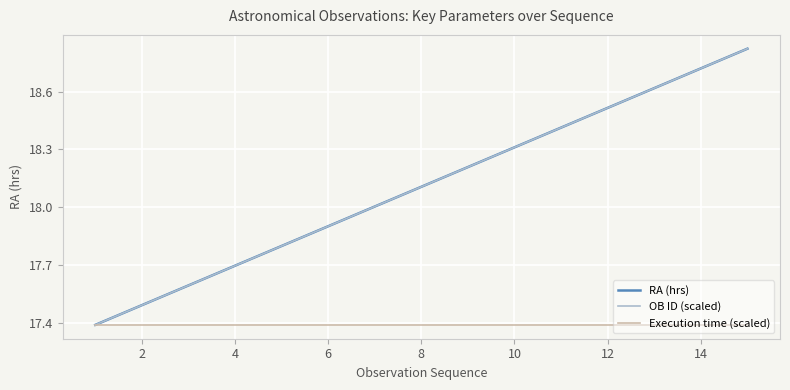

What is the minimum value for RA (hrs)?

17.4